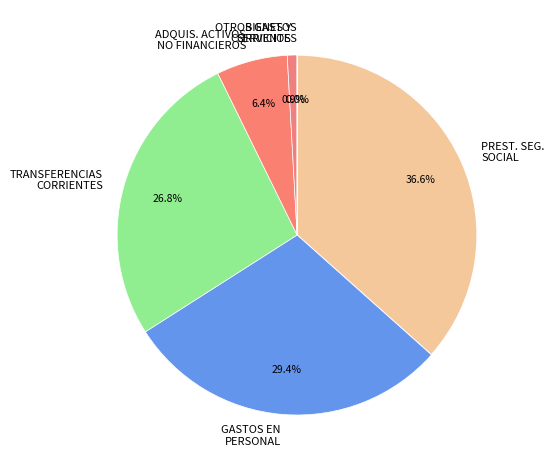

Which slice is the largest?

PREST. SEG. SOCIAL